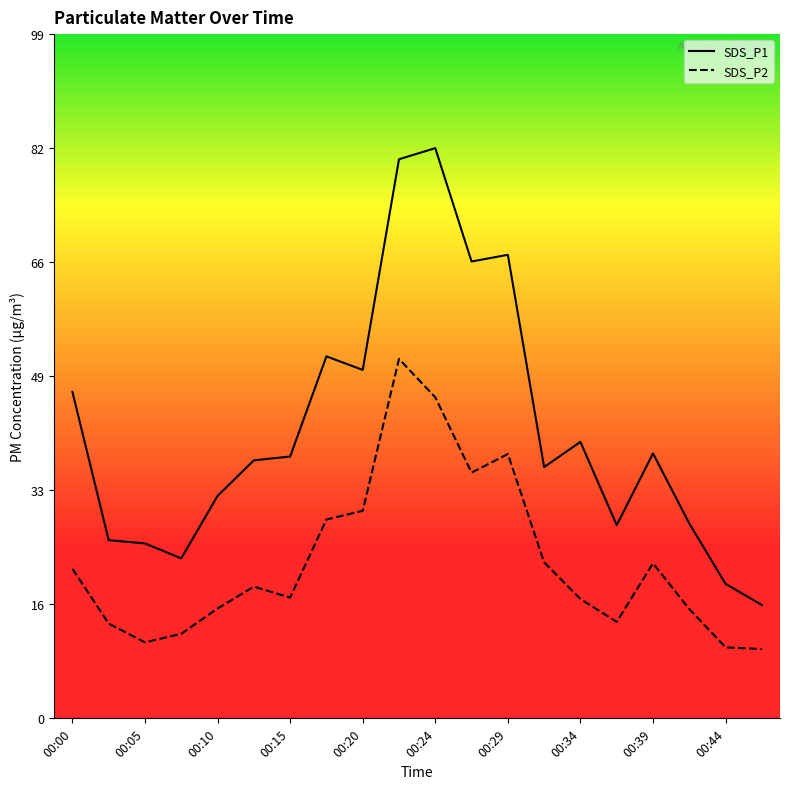

At how many categories does at least one series exceed 47?

7